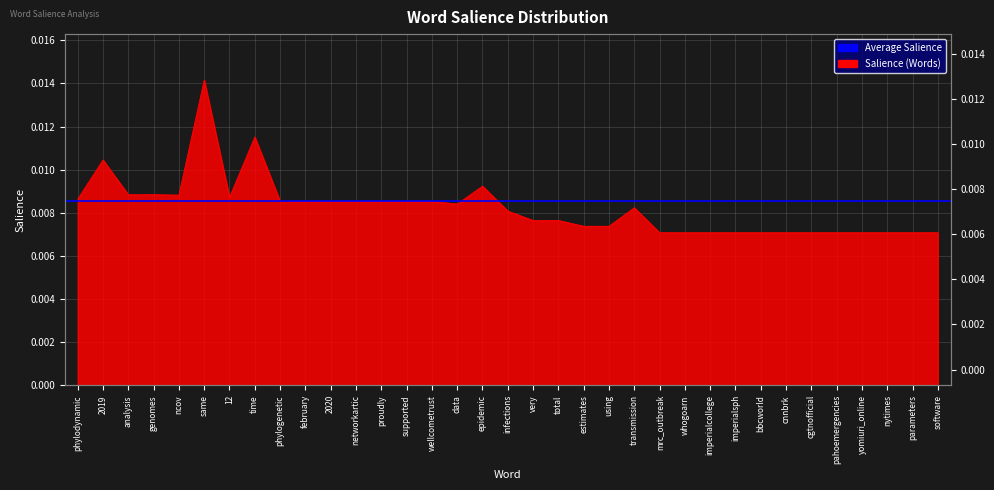

Where is the data nearest to the value 0?

mrc_outbreak